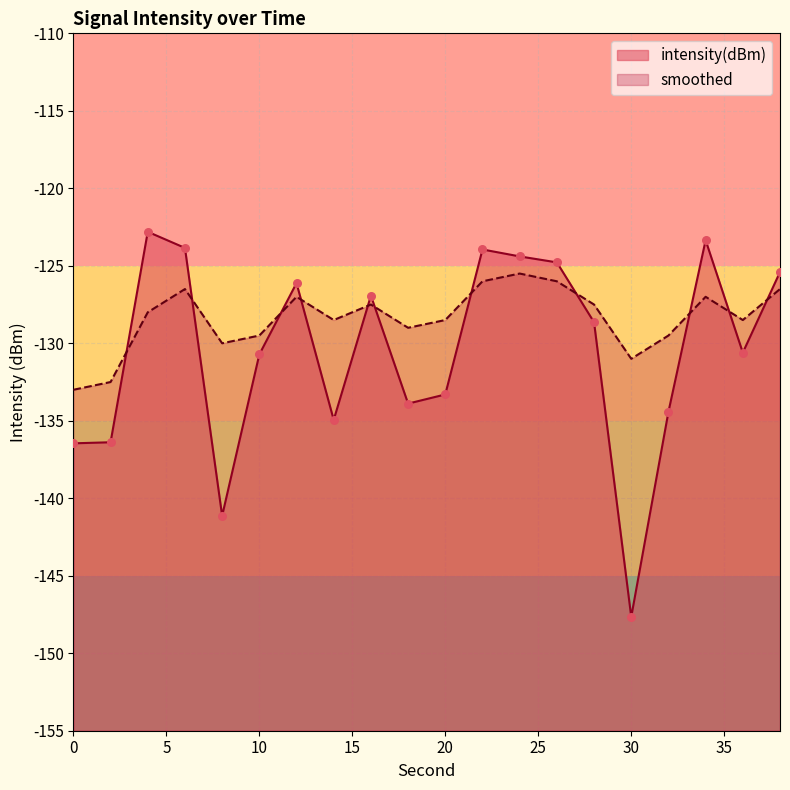

At which category is the sum across all series the highest?

24